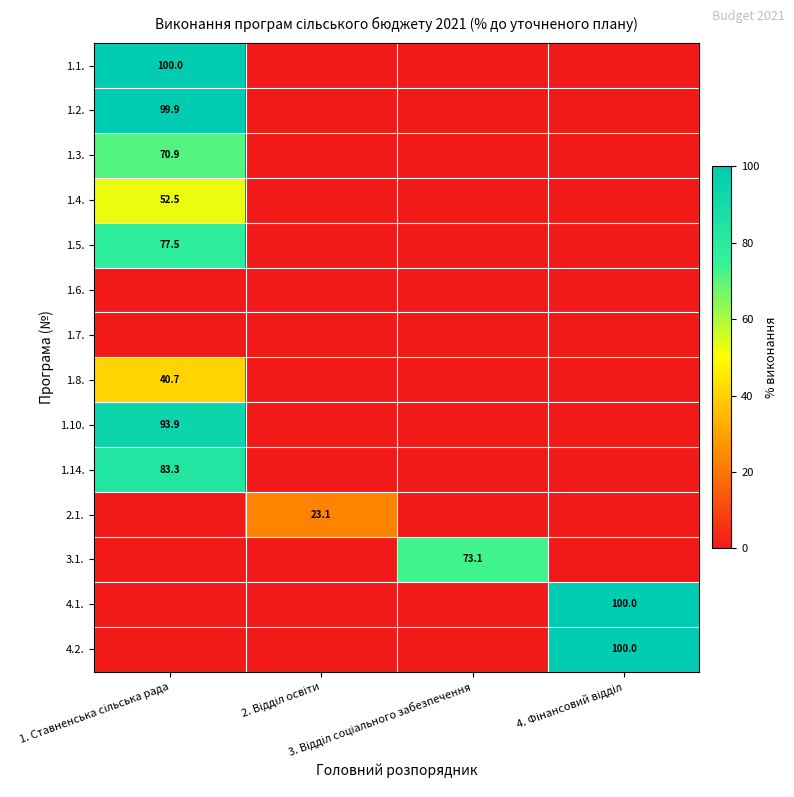

Is it true that 1.1. equals 0.0 at 4. Фінансовий відділ?

True